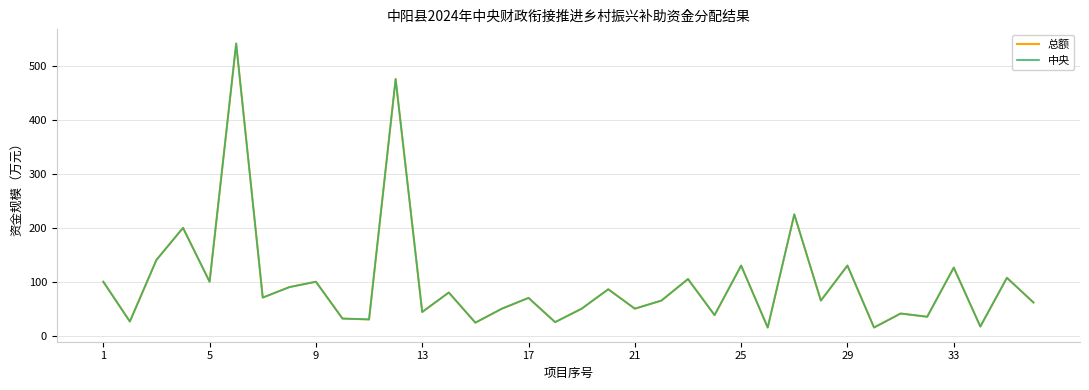

Does the chart have visible grid lines?

Yes